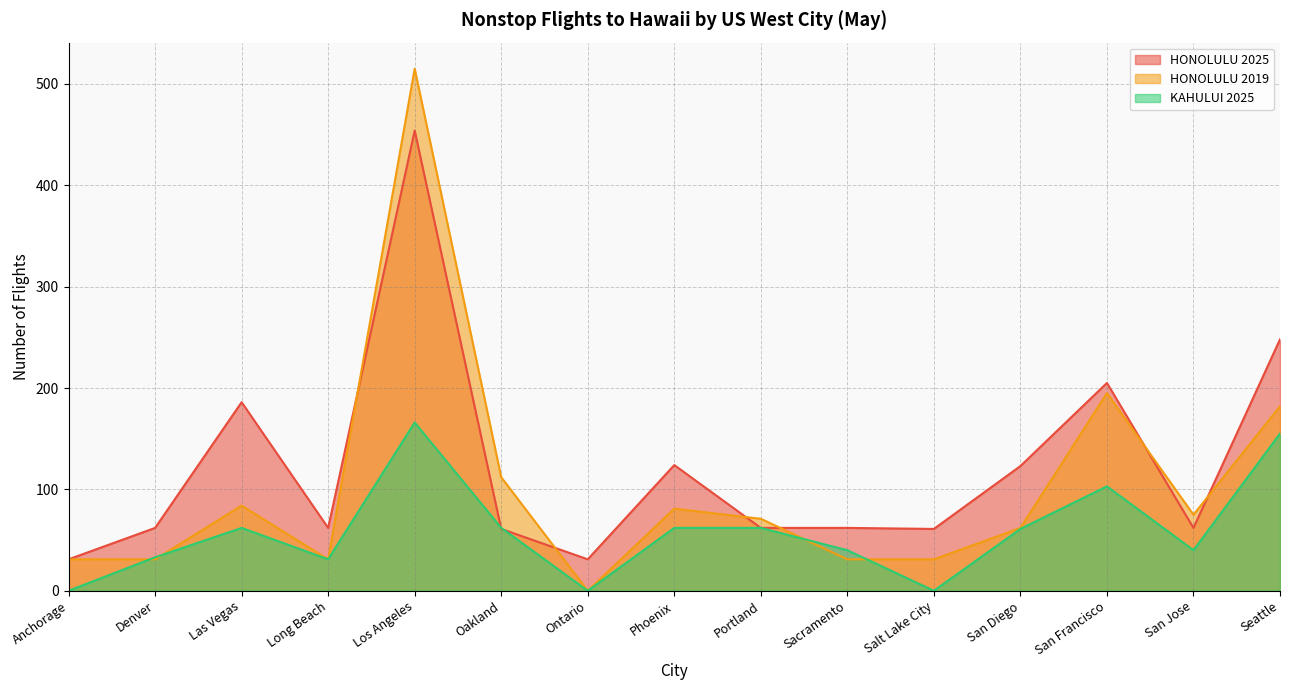

What is the total value across all series at Seattle?

585